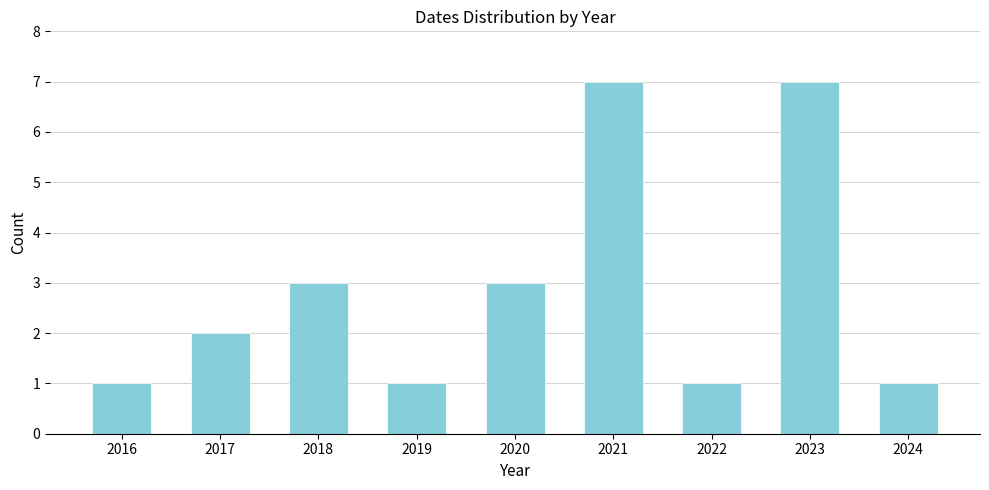

Reading right to left, transcribe all the data shown in this chart.

2024=1	2023=7	2022=1	2021=7	2020=3	2019=1	2018=3	2017=2	2016=1